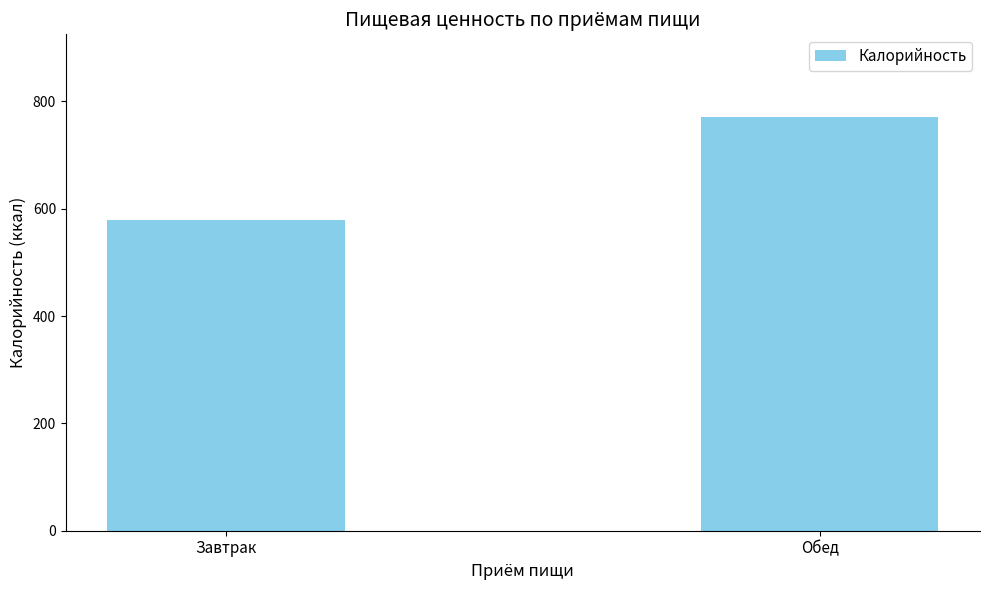

What is the greatest value displayed?

770.7